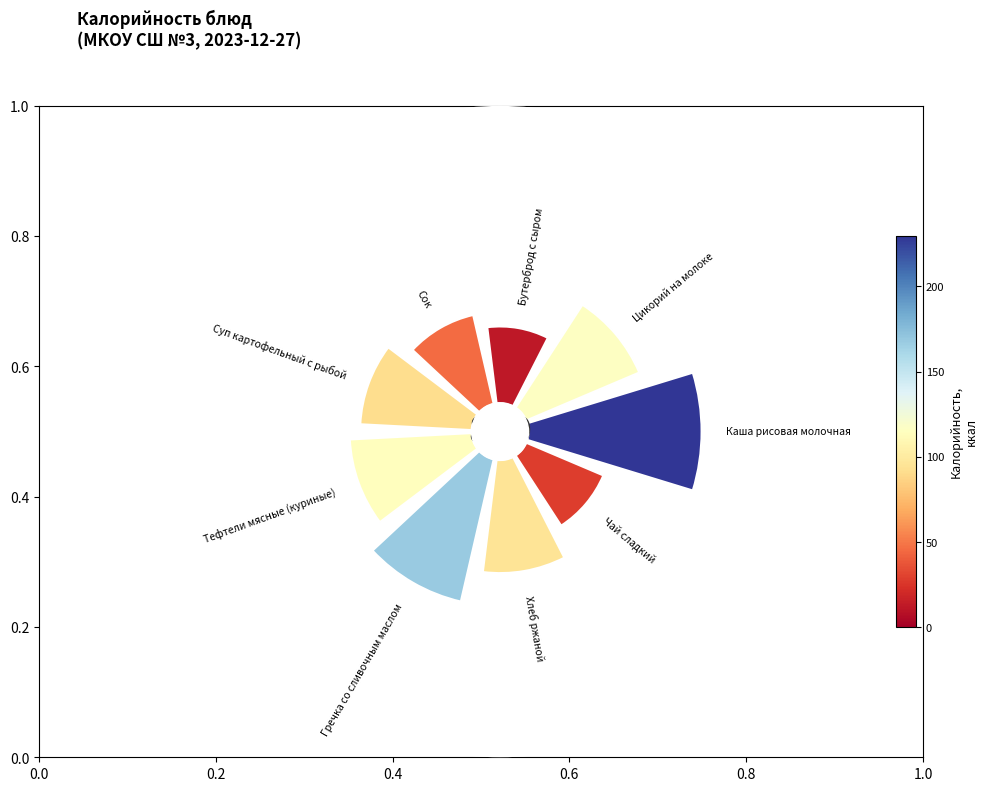

Count the number of slices in the pie.

9